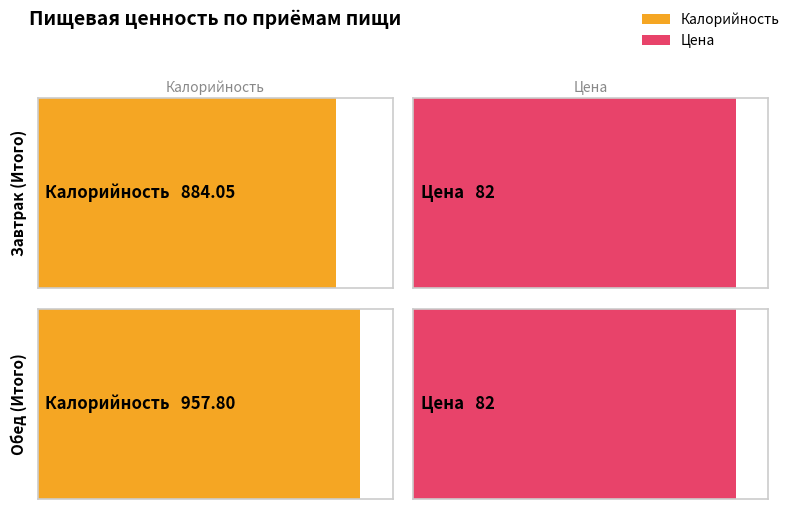

How many bars are there in each group?

2